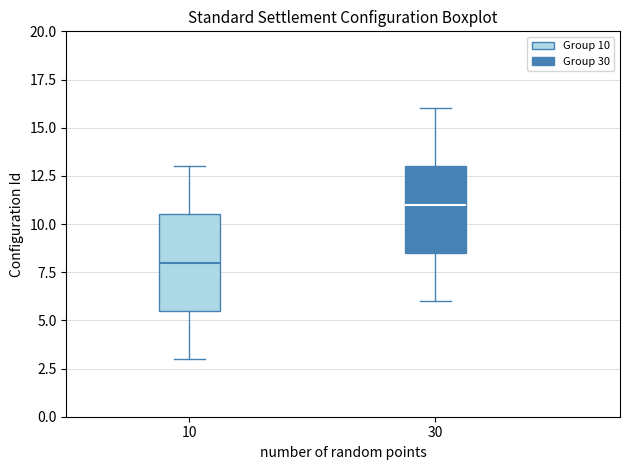

Which box has the highest median line?

30